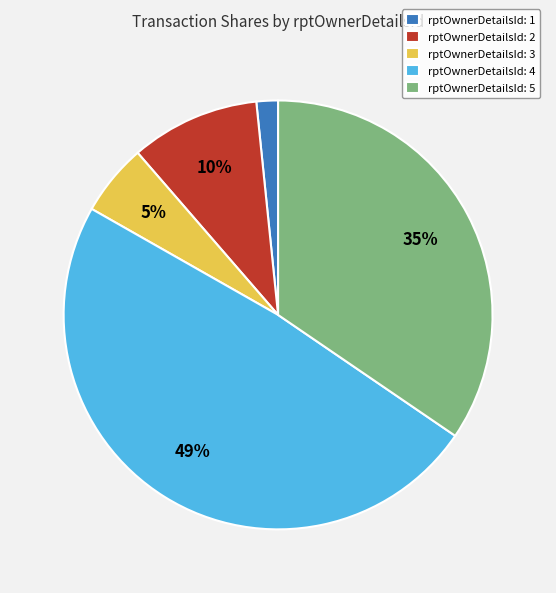

What percentage is the rptOwnerDetailsId: 4 slice, to the nearest percent?

49%